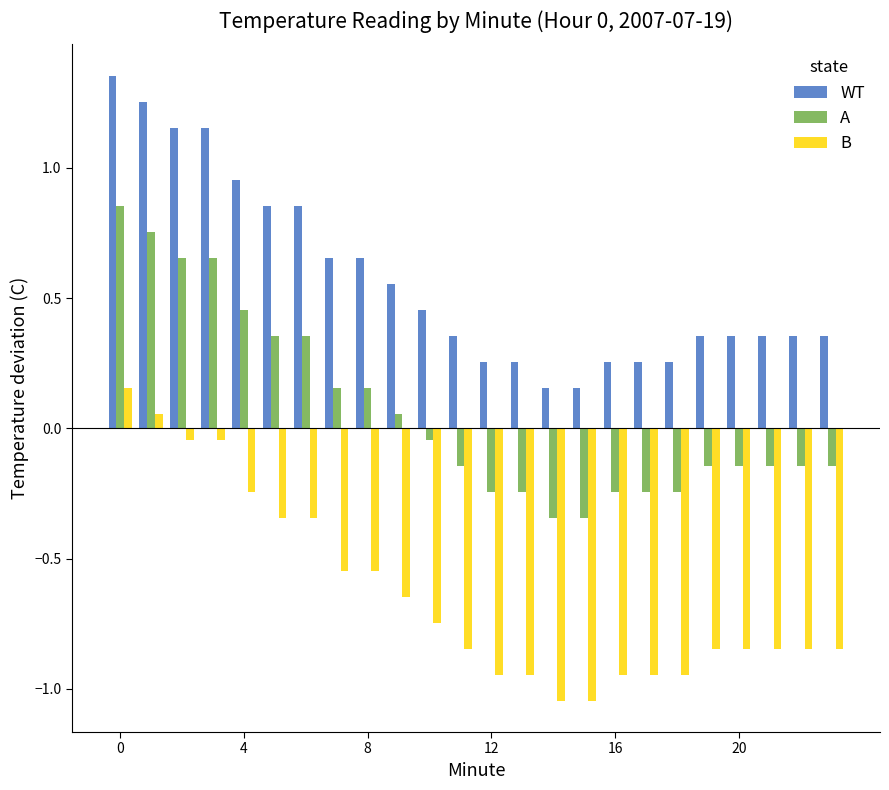

At how many categories does at least one series exceed 0?

24